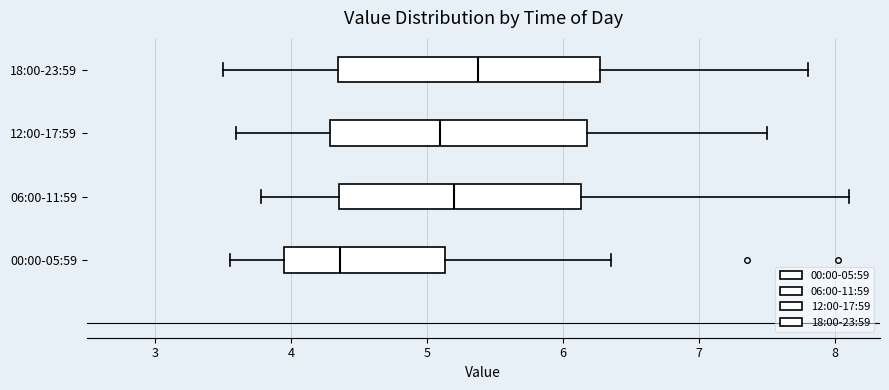

Where is the left edge of the box for 18:00-23:59 on the x-axis? The values are not printed on the chart, so give them approximately, as read against the axis.

4.4